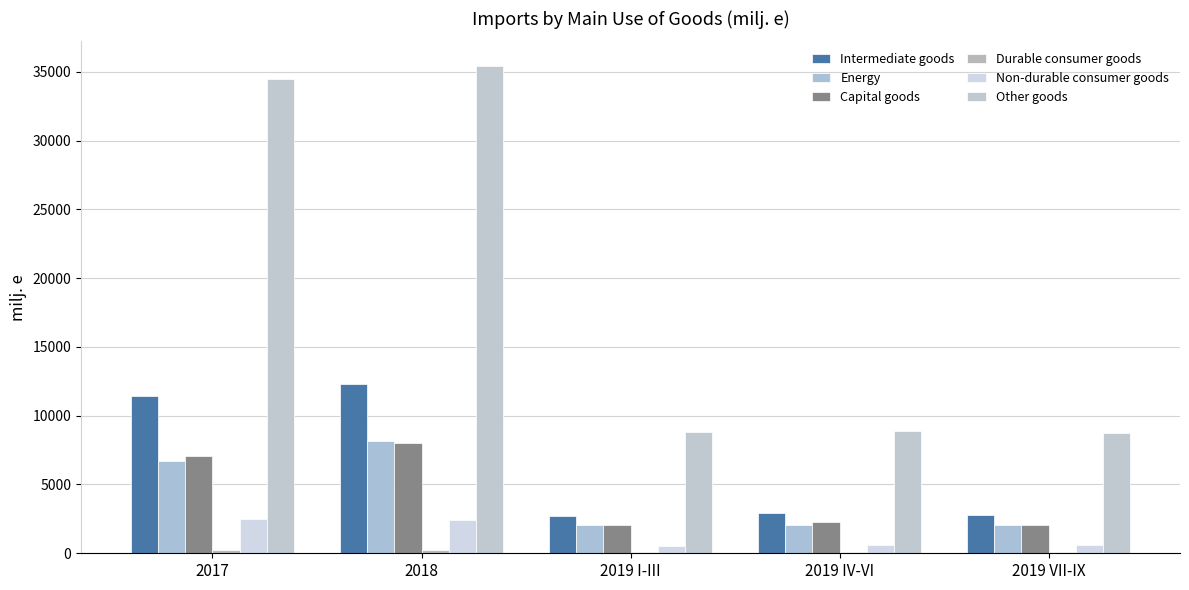

True or false: Other goods has a value of 4724.7 at 2019 I-III.

False